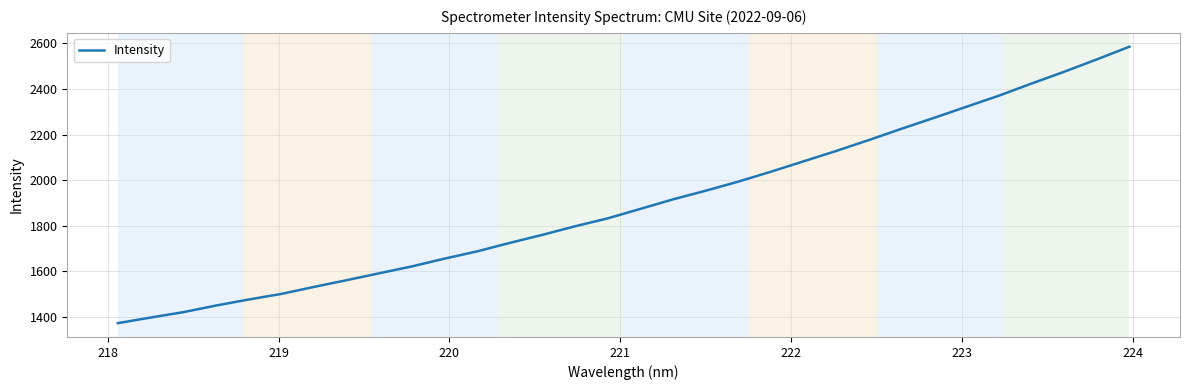

What is the difference between the maximum and minimum values?

1211.9